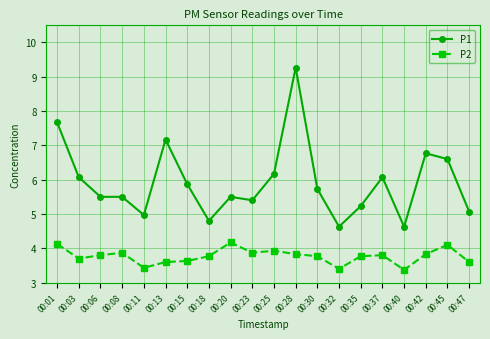

Reading left to right, extract all data points from this chart.

P1: 7.7	6.1	5.5	5.5	5.0	7.2	5.9	4.8	5.5	5.4	6.2	9.3	5.7	4.6	5.2	6.1	4.6	6.8	6.6	5.1
P2: 4.1	3.7	3.8	3.9	3.4	3.6	3.6	3.8	4.2	3.9	3.9	3.8	3.8	3.4	3.8	3.8	3.4	3.8	4.1	3.6